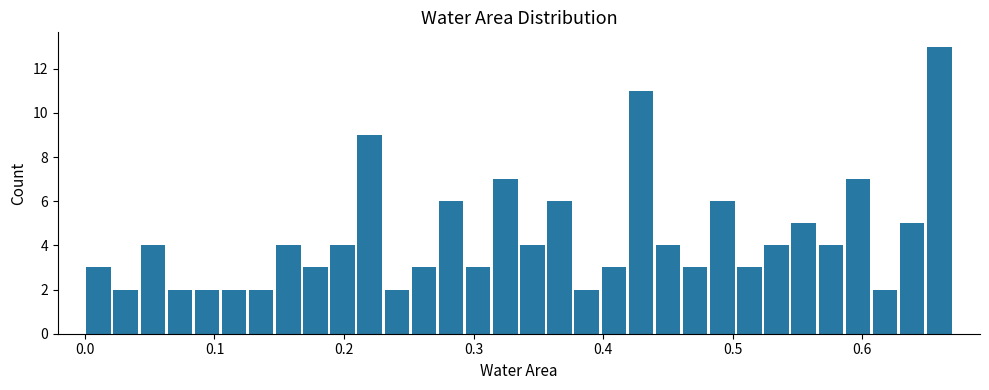

Around what value on the x-axis is the tallest bar? Give the approximate position of its centre, as read against the axis.

0.66